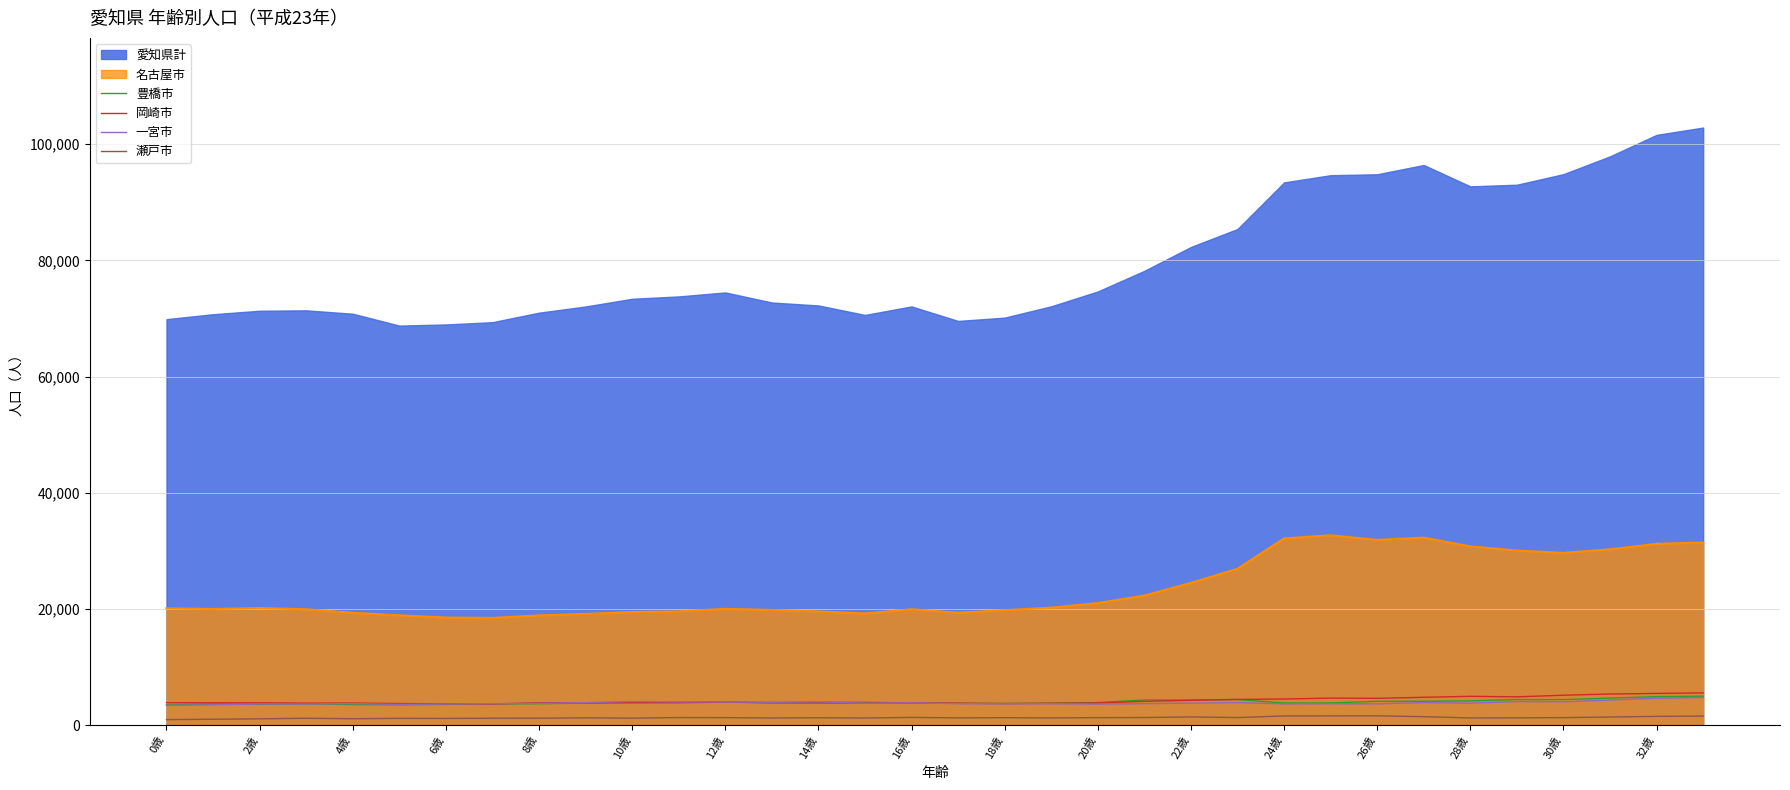

True or false: 岡崎市 and 名古屋市 cross at least once.

False